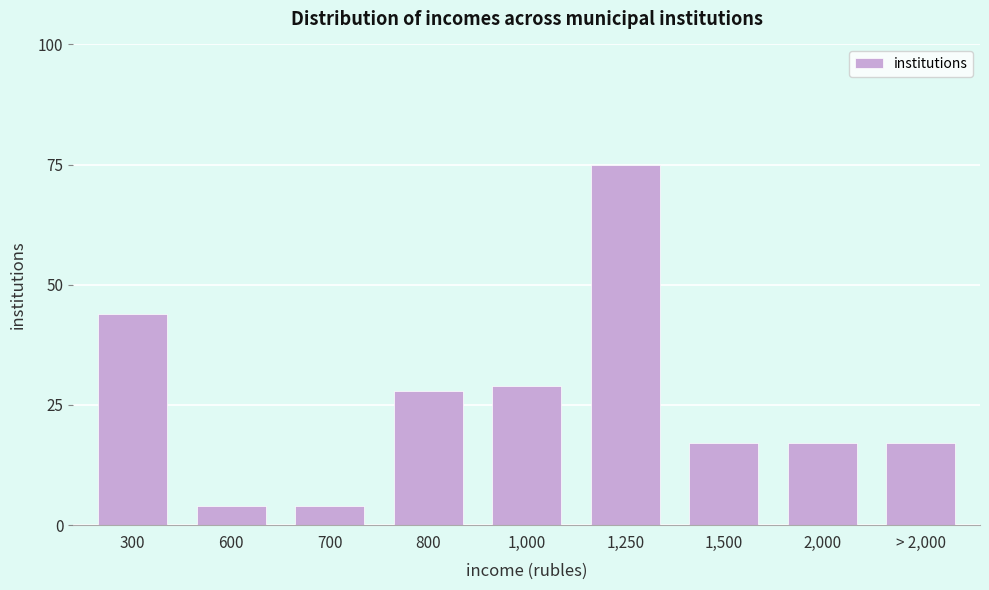

Reading right to left, list all the values displayed in this chart.

17	17	17	75	29	28	4	4	44